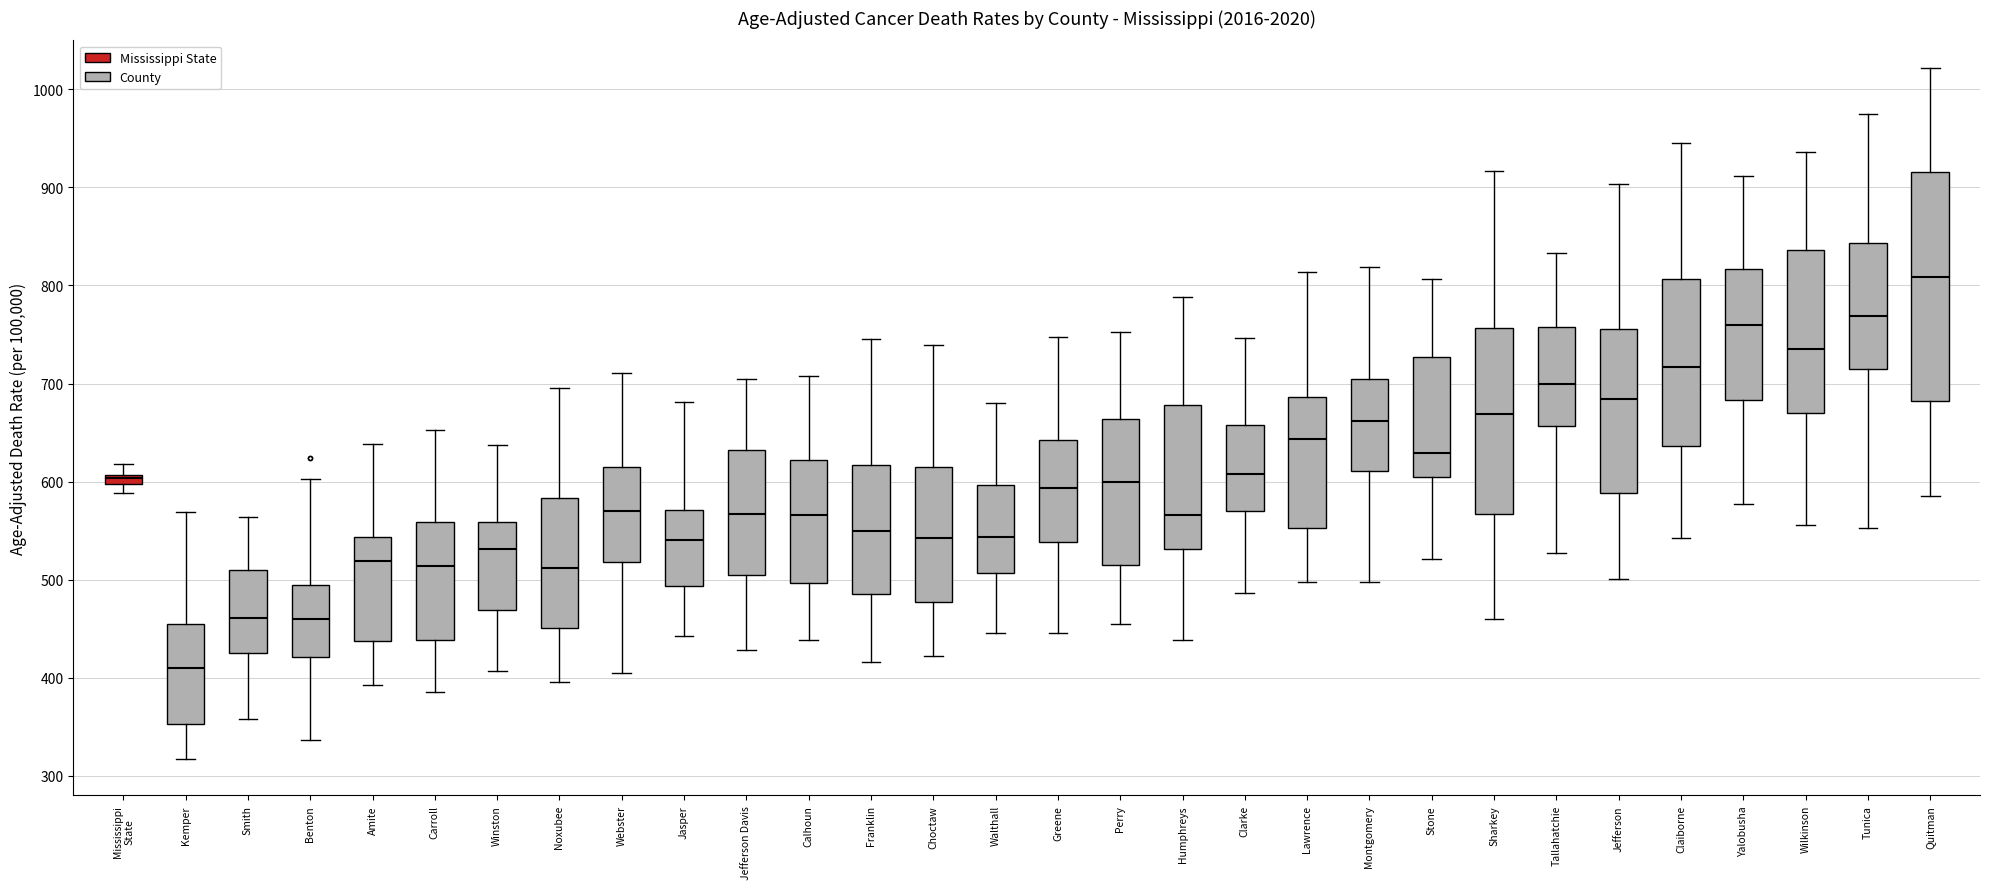

Where does the lower whisker of the box for Noxubee end on the y-axis? The values are not printed on the chart, so give them approximately, as read against the axis.

400